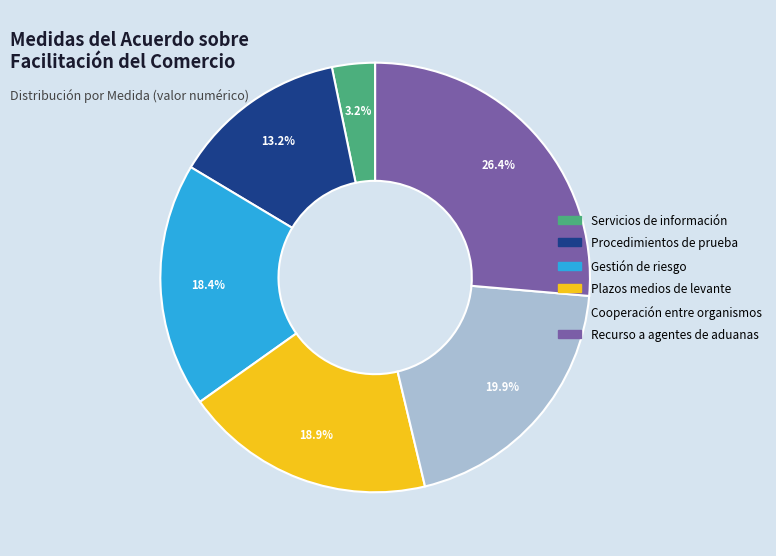

Is there any slice that represents more than half of the pie?

No